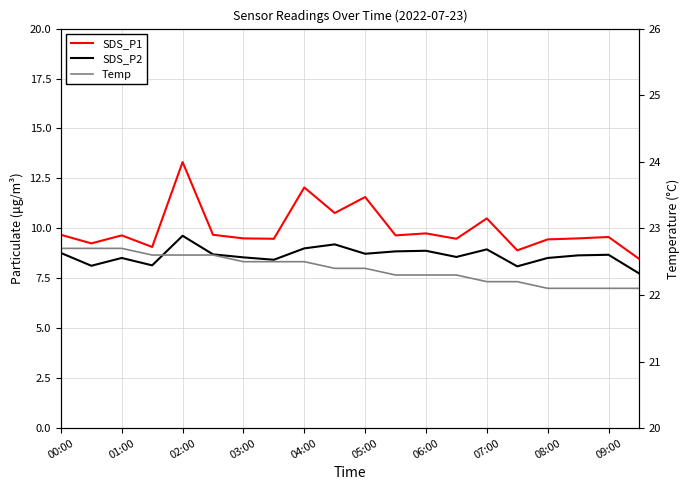

Reading left to right, what are all the values shown in this chart?

SDS_P1: 9.7	9.2	9.7	9.1	13.3	9.7	9.5	9.5	12.1	10.8	11.6	9.7	9.8	9.5	10.5	8.9	9.4	9.5	9.6	8.5
SDS_P2: 8.8	8.1	8.5	8.2	9.6	8.7	8.6	8.4	9.0	9.2	8.7	8.8	8.9	8.6	8.9	8.1	8.5	8.7	8.7	7.8
Temp: 22.7	22.7	22.7	22.6	22.6	22.6	22.5	22.5	22.5	22.4	22.4	22.3	22.3	22.3	22.2	22.2	22.1	22.1	22.1	22.1